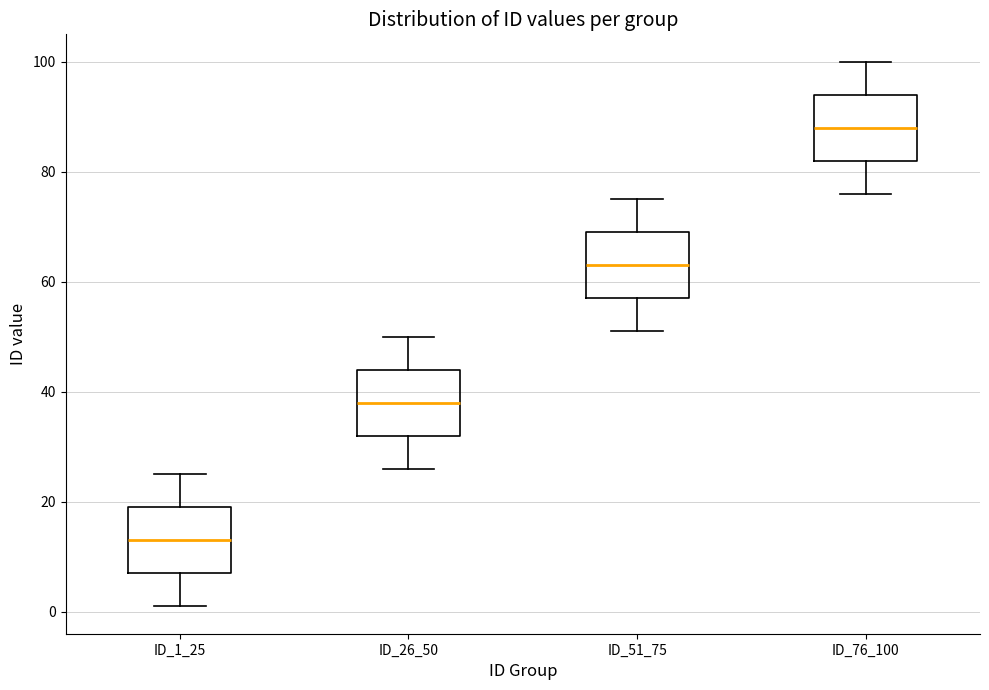

Where does the median line of the box for ID_76_100 sit on the y-axis? The values are not printed on the chart, so give them approximately, as read against the axis.

88